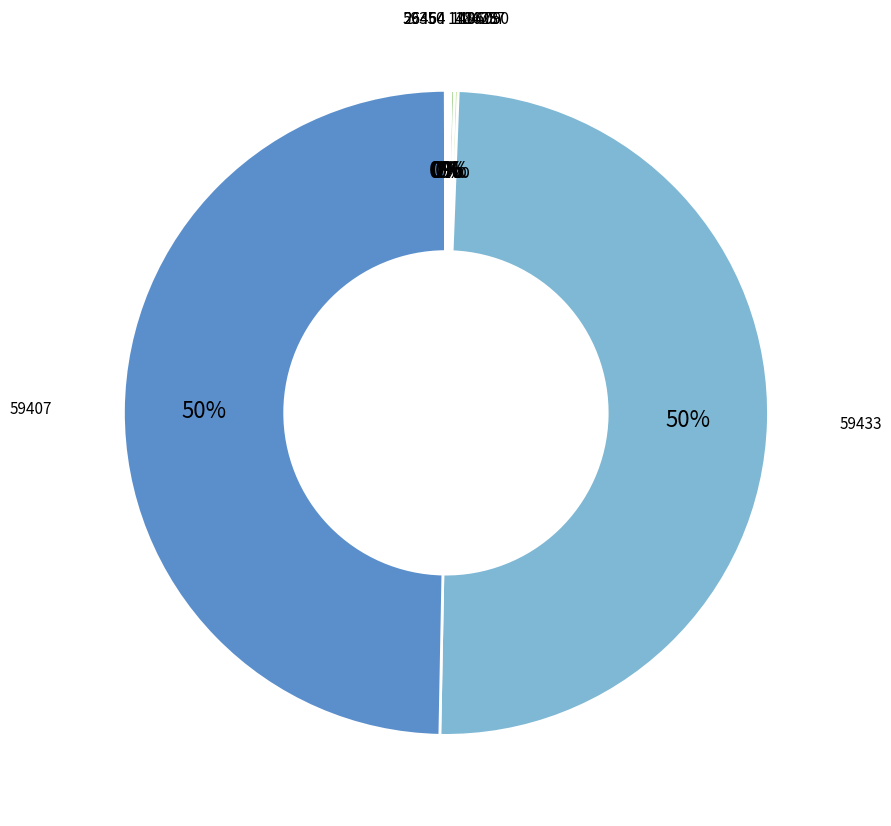

True or false: 59433 accounts for 38% of the total.

False